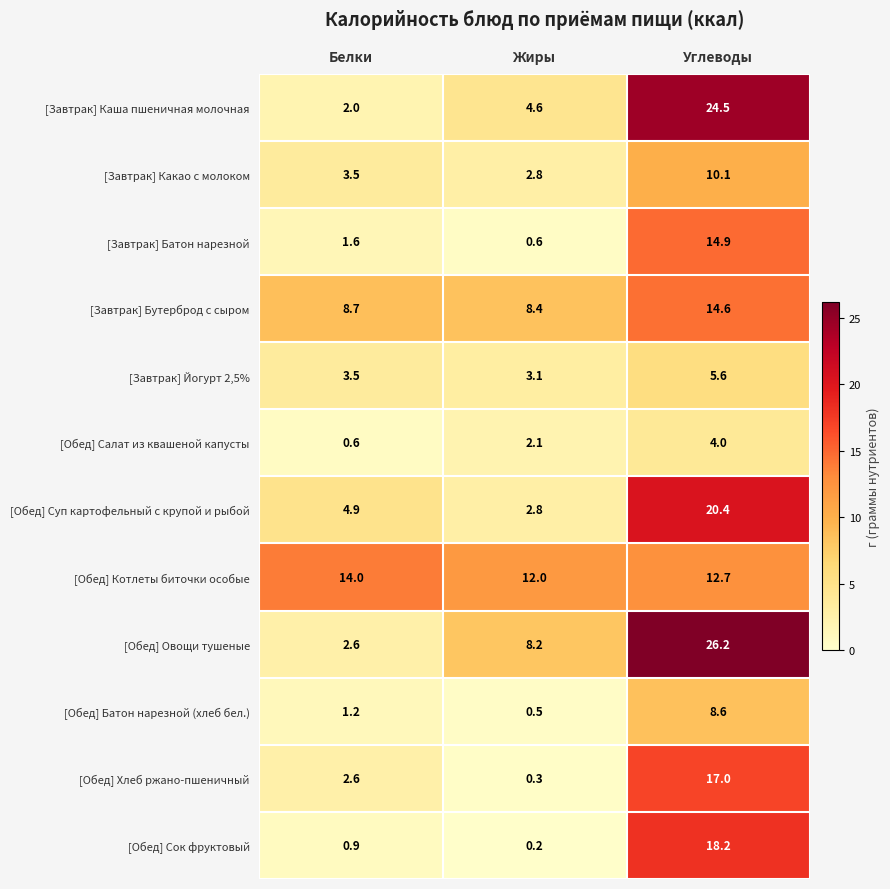

At which label does [Обед] Суп картофельный с крупой и рыбой first exceed 4?

Белки